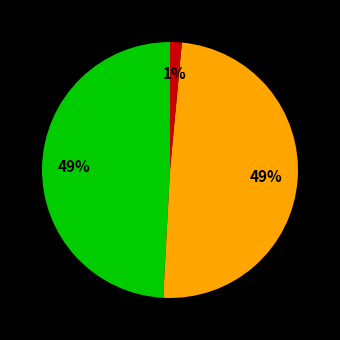

Is there any slice that represents more than half of the pie?

No